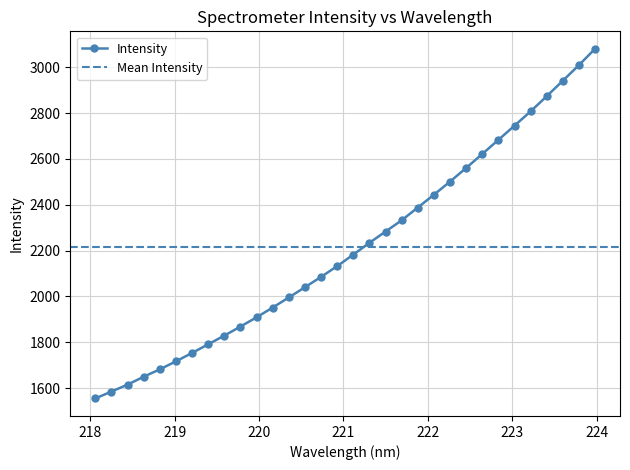

What position from the left is 222.8355?

26